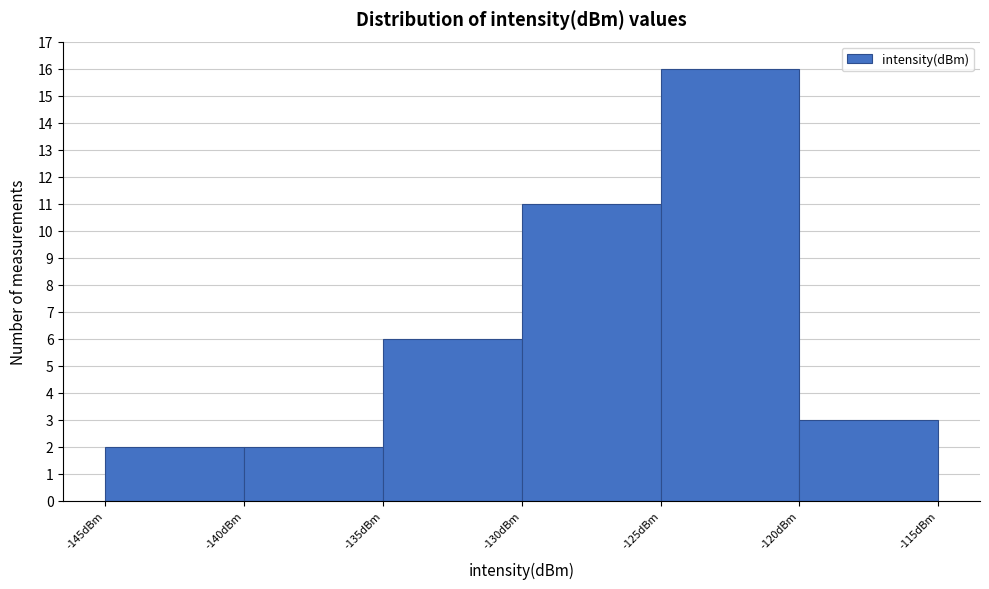

Reading left to right, list every bar in this chart as the range it spans on the x-axis followed by its height. The values are not printed on the chart, so give them approximately, as read against the axis.

-145 to -140: 2
-140 to -135: 2
-135 to -130: 6
-130 to -125: 11
-125 to -120: 16
-120 to -115: 3